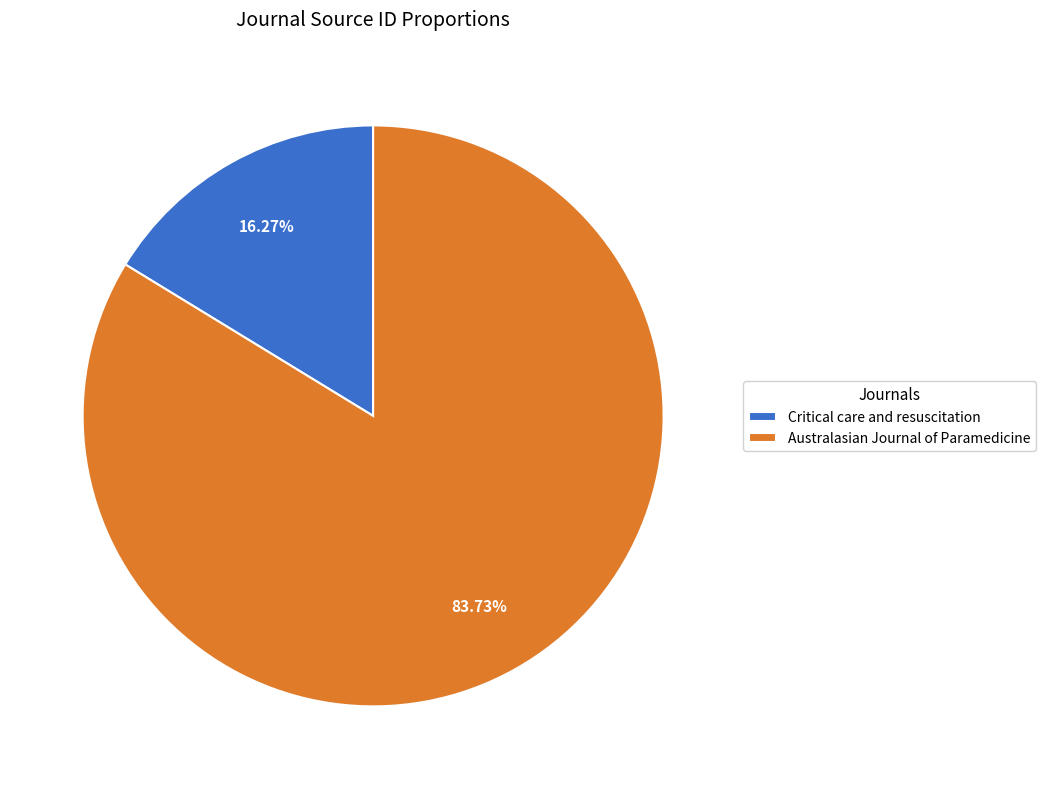

To the nearest percent, what is the combined percentage of Australasian Journal of Paramedicine and Critical care and resuscitation?

100%